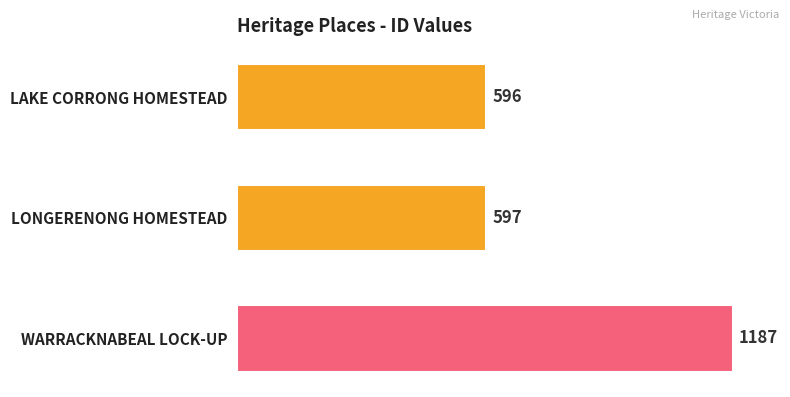

At which label is the value closest to 891?

LONGERENONG HOMESTEAD